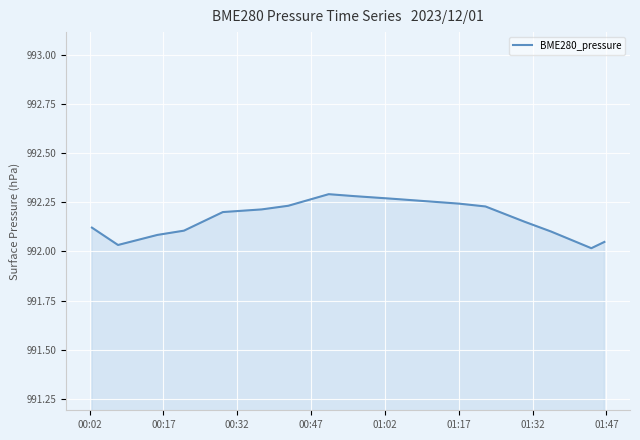

What is the difference between the maximum and minimum values?

0.3